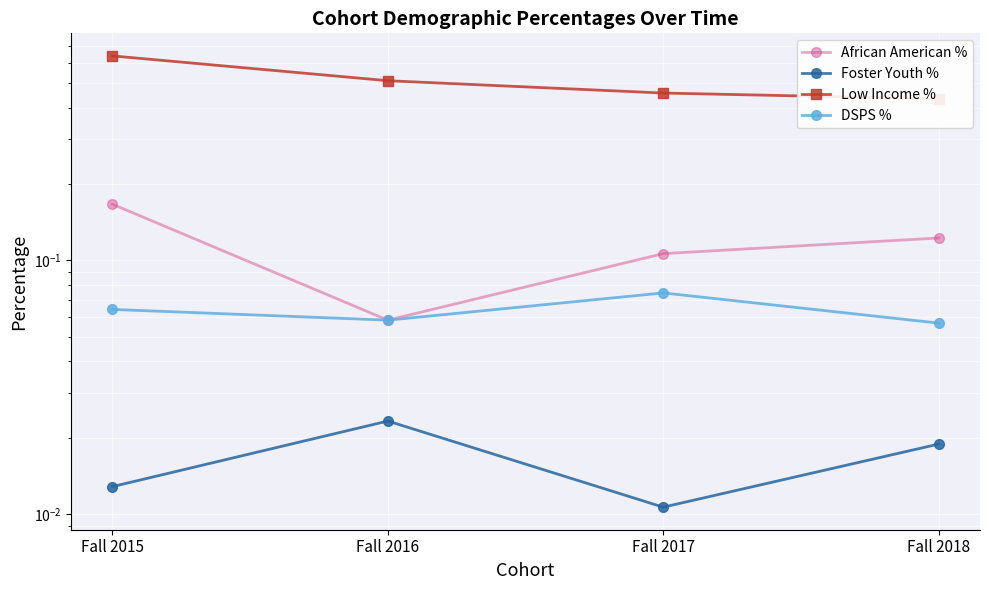

At which category does the chart reach its peak across all series?

Fall 2015